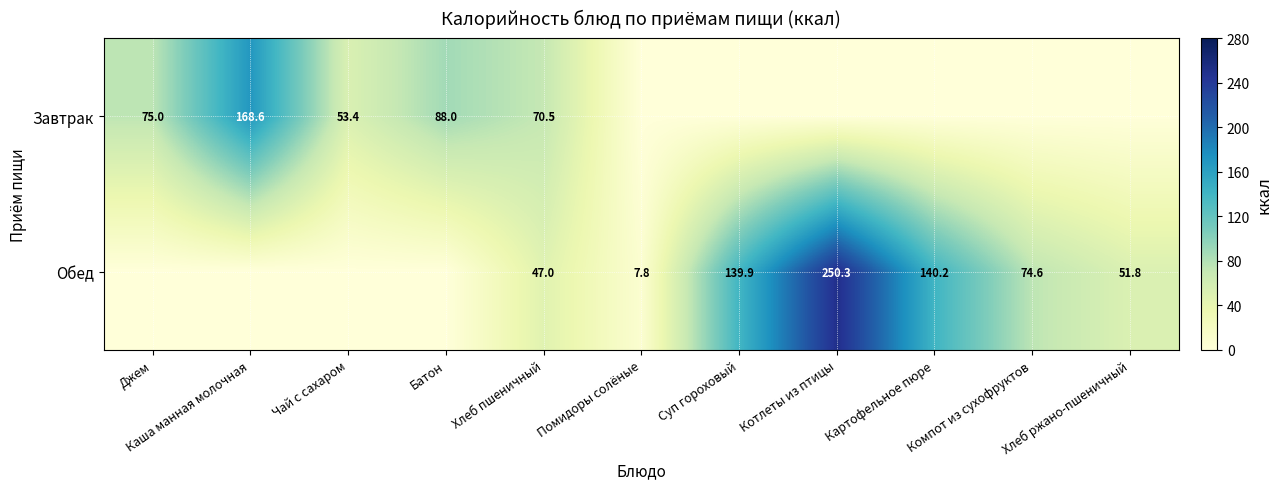

The value of Обед at Компот из сухофруктов is 74.6. True or false?

True